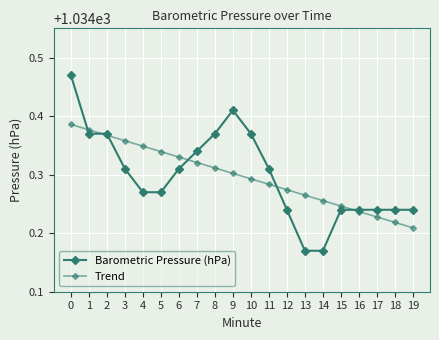

How many distinct data groups are displayed?

2